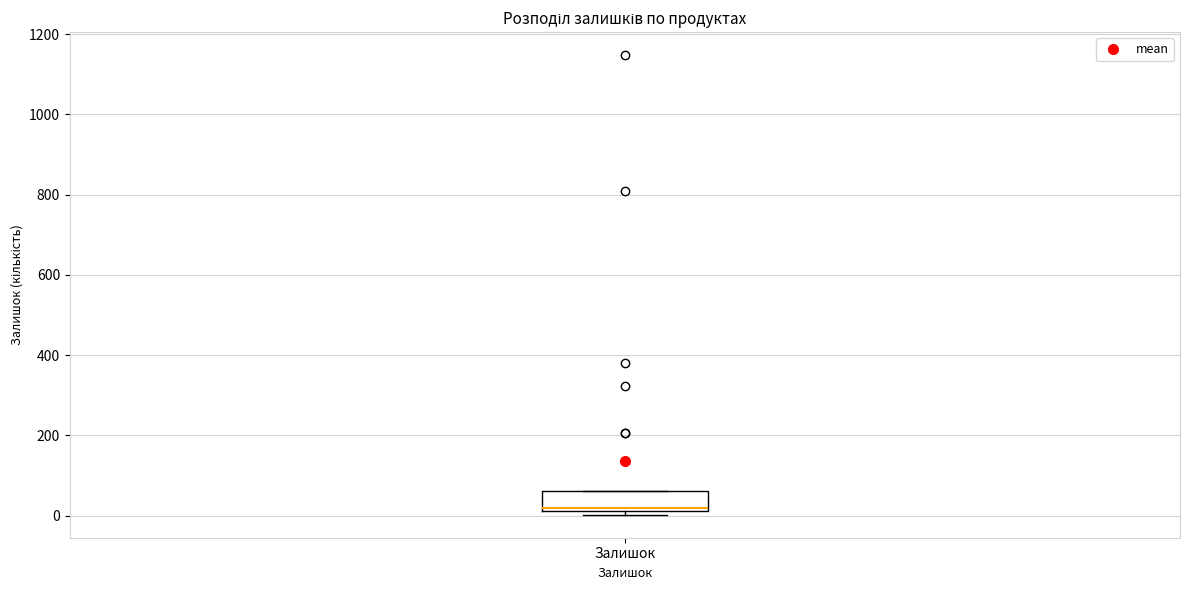

Where is the lower edge of the box for Залишок on the y-axis? The values are not printed on the chart, so give them approximately, as read against the axis.

20